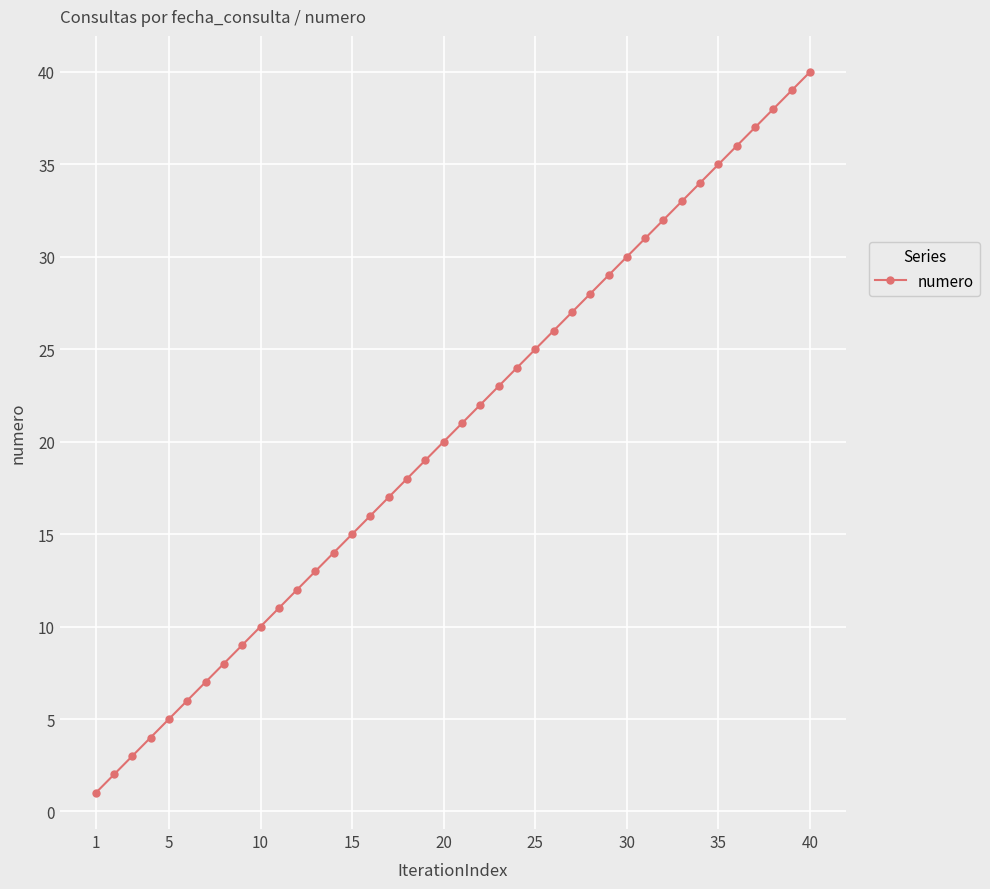

What is the sum of all values?

820